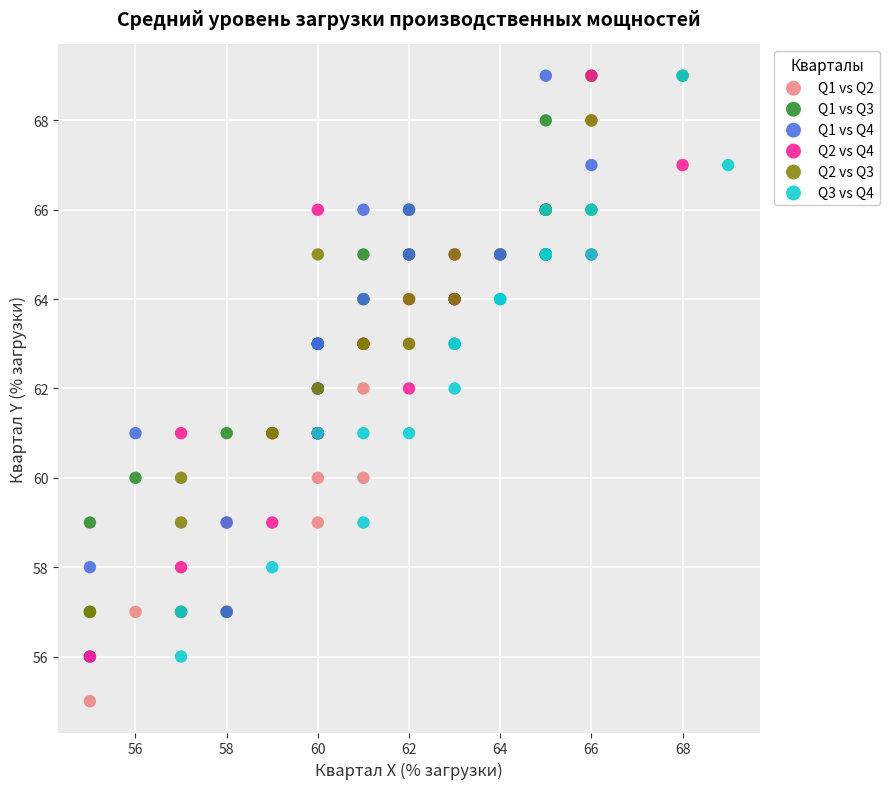

What are all the series names shown in the legend?

Q1 vs Q2, Q1 vs Q3, Q1 vs Q4, Q2 vs Q4, Q2 vs Q3, Q3 vs Q4